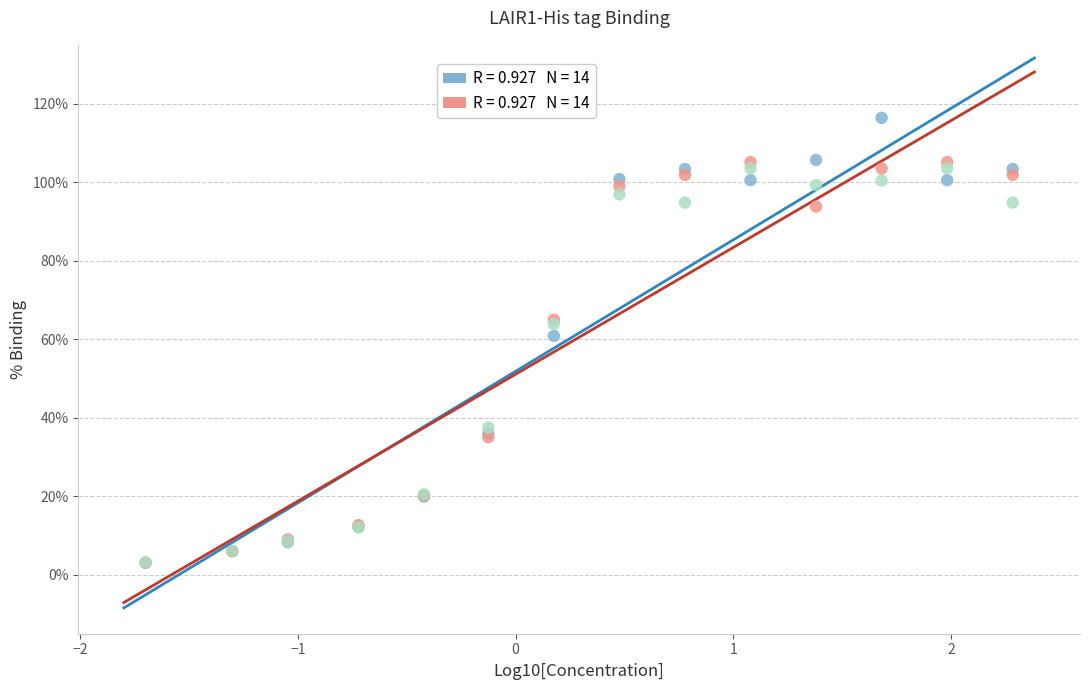

Across all series, what Y value is closest to 59?

60.9